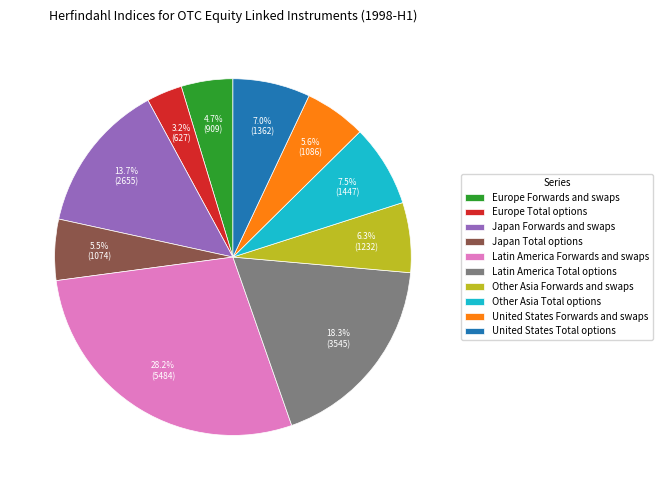

Count the number of slices in the pie.

10